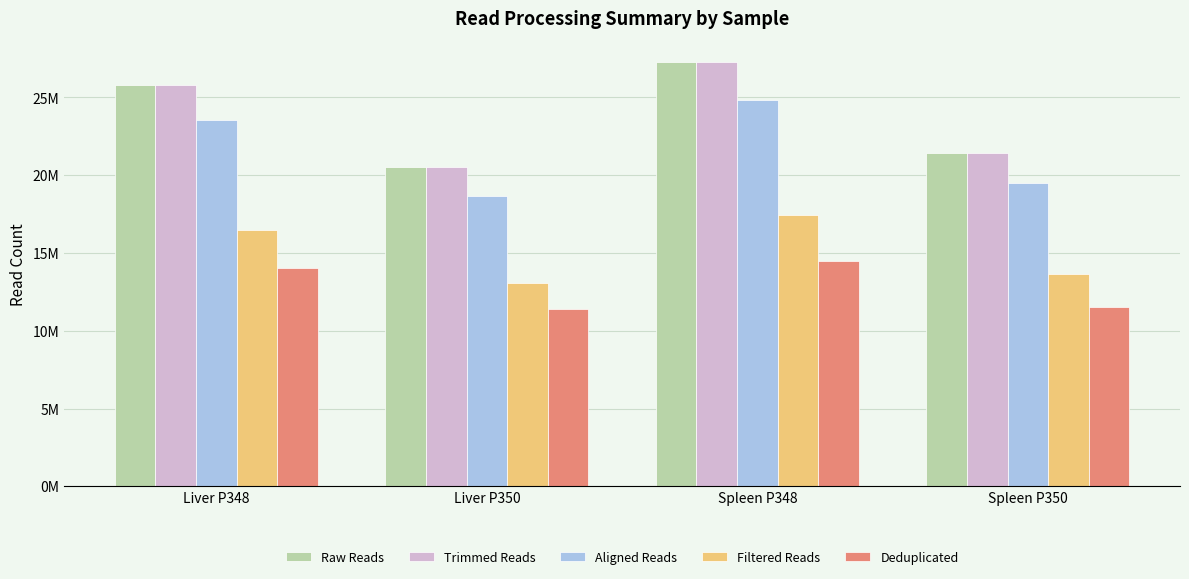

What are all the series names shown in the legend?

Raw Reads, Trimmed Reads, Aligned Reads, Filtered Reads, Deduplicated